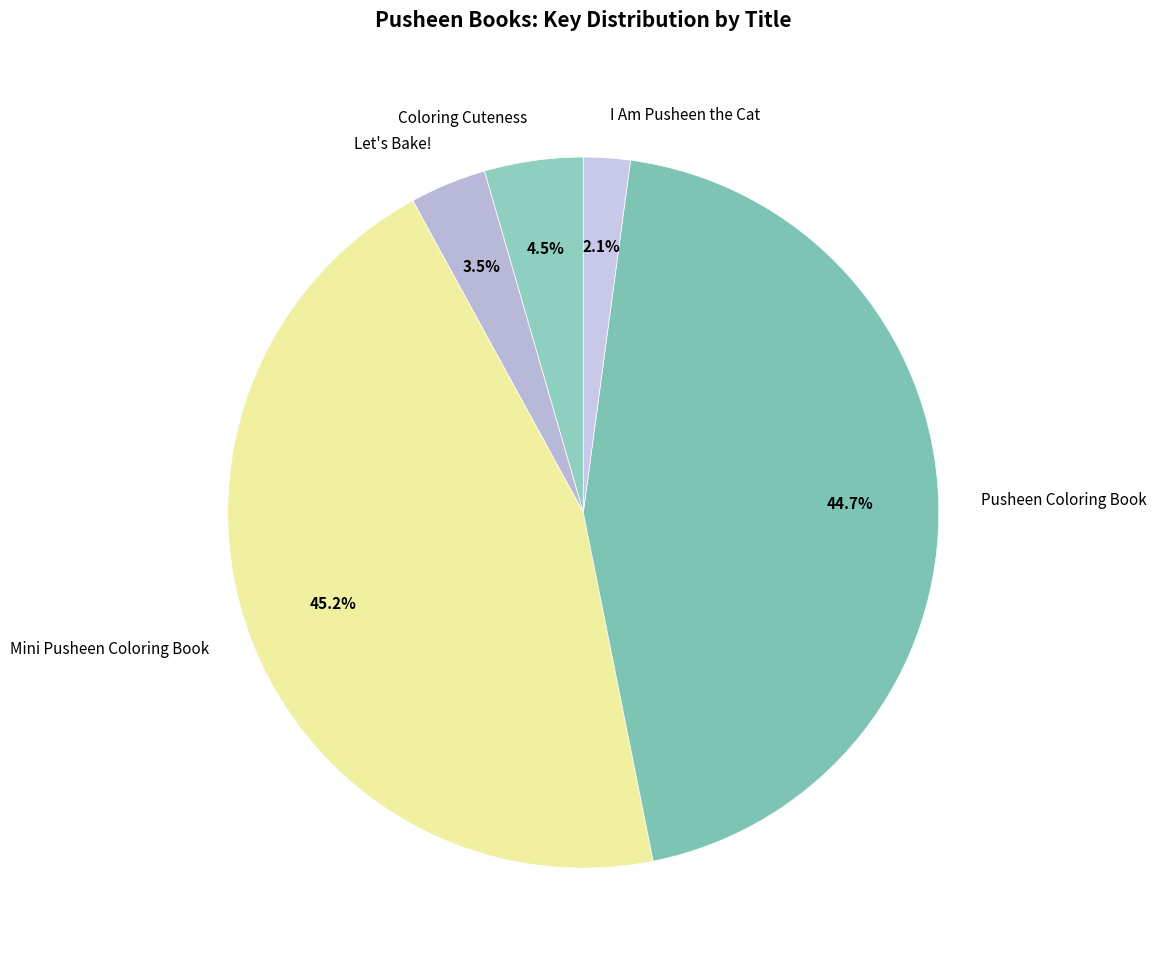

To the nearest percent, what percentage of the pie is Mini Pusheen Coloring Book?

45%